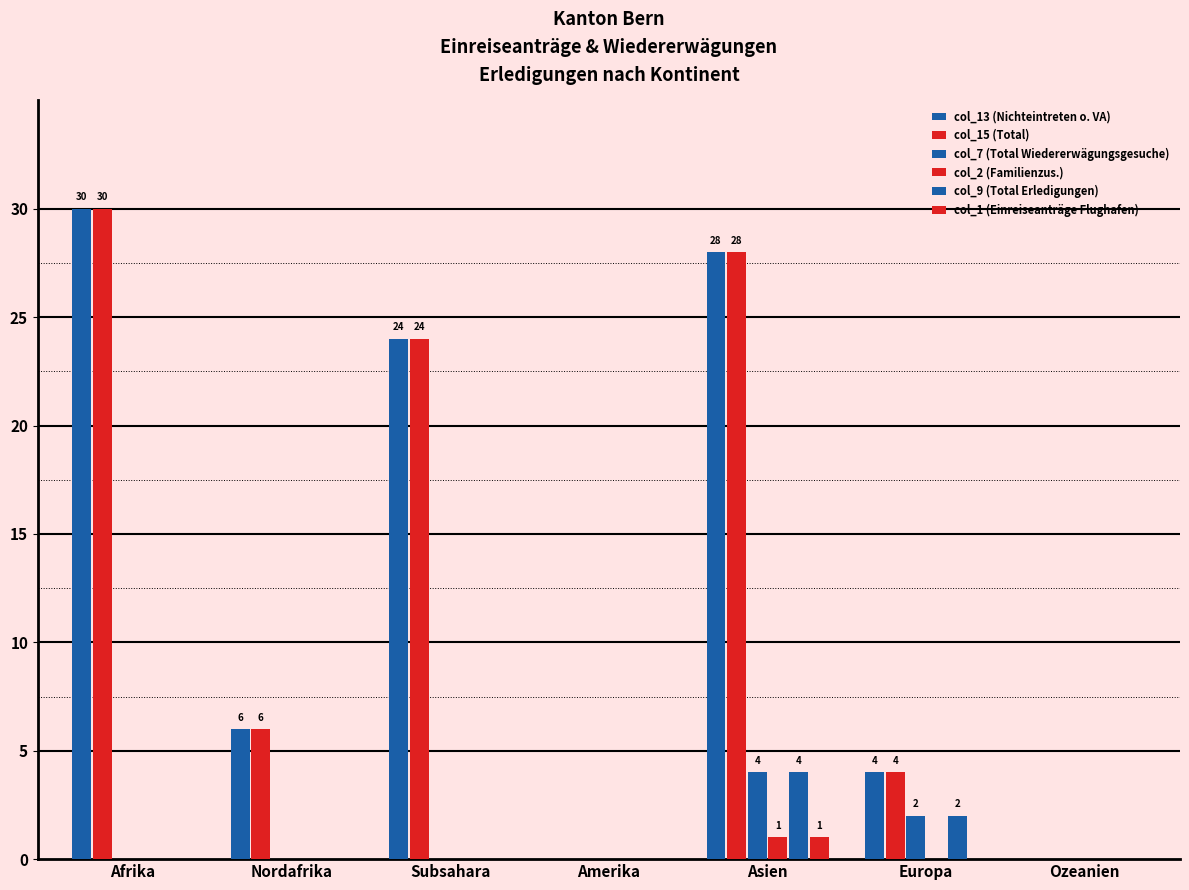

Rank the categories by col_2 (Familienzus.) value from lowest to highest.

Afrika, Nordafrika, Subsahara, Amerika, Europa, Ozeanien, Asien